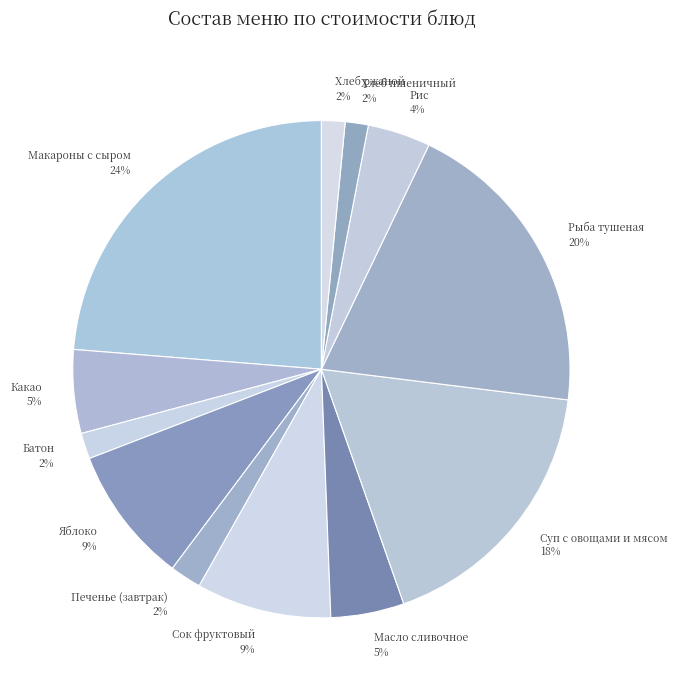

What is the largest slice in the pie chart?

Макароны с сыром 24%